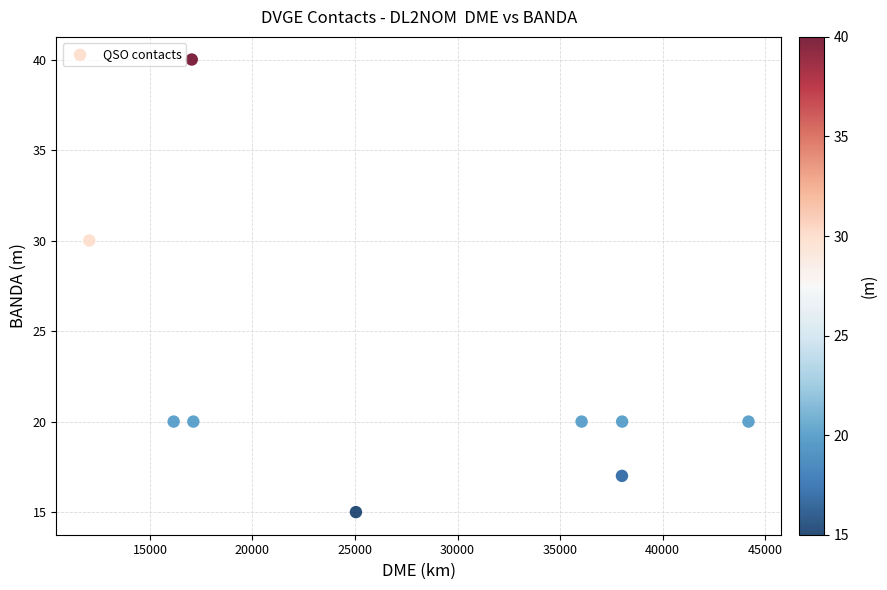

What Y value in the scatter plot is closest to 27?

30